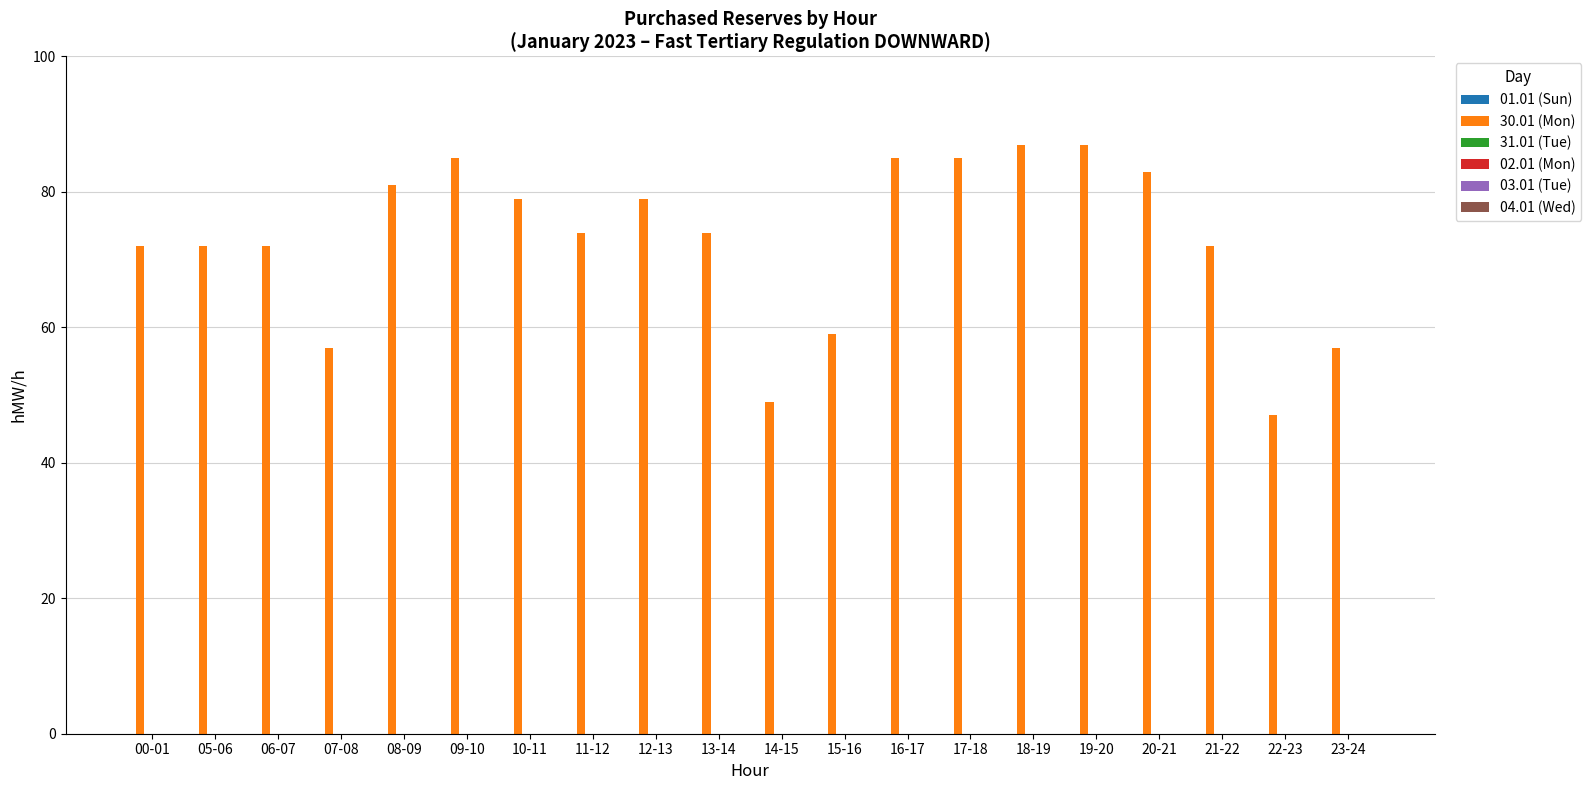

Are the bars horizontal?

No